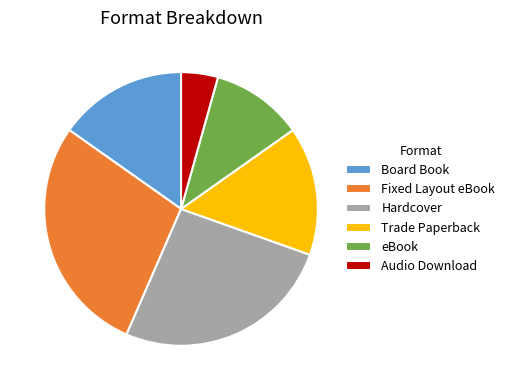

Is the sum of Hardcover and Board Book greater than half?

No